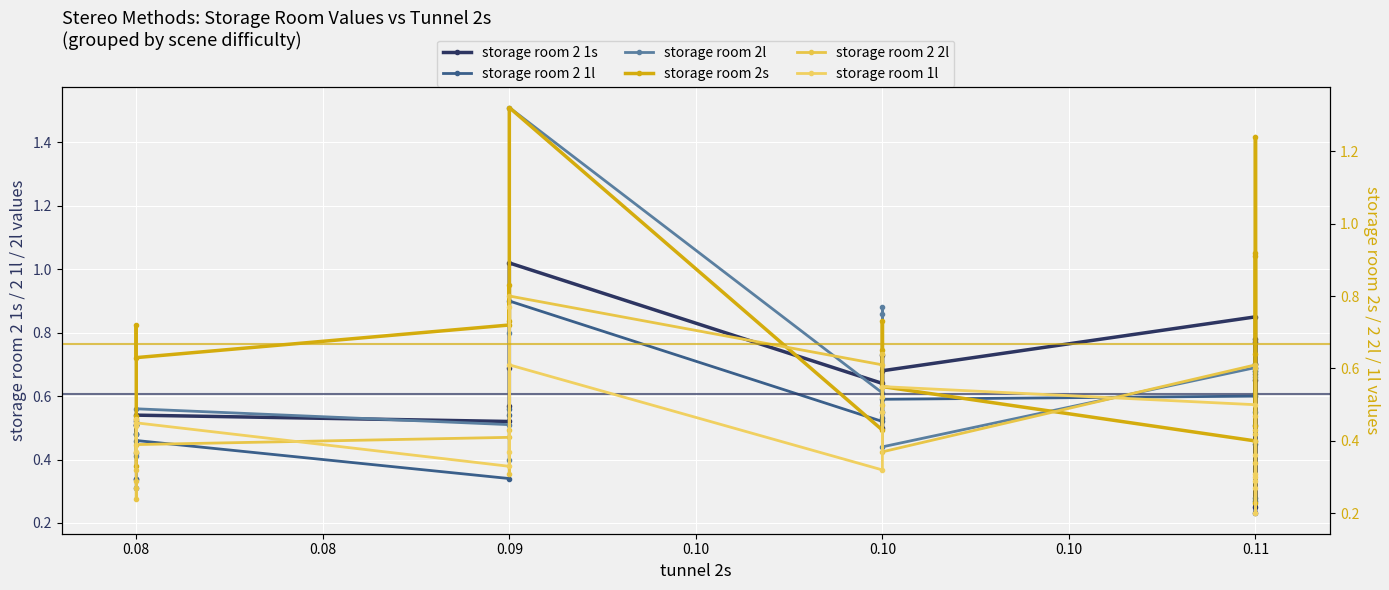

What are all the series names shown in the legend?

storage room 2 1s, storage room 2 1l, storage room 2l, storage room 2s, storage room 2 2l, storage room 1l